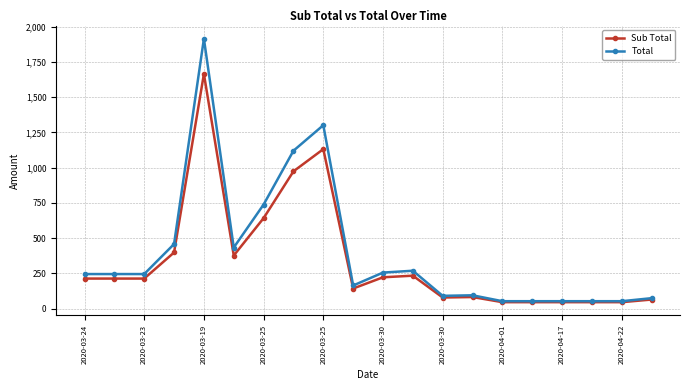

Rank the series by their maximum value, from lowest to highest.

Sub Total, Total